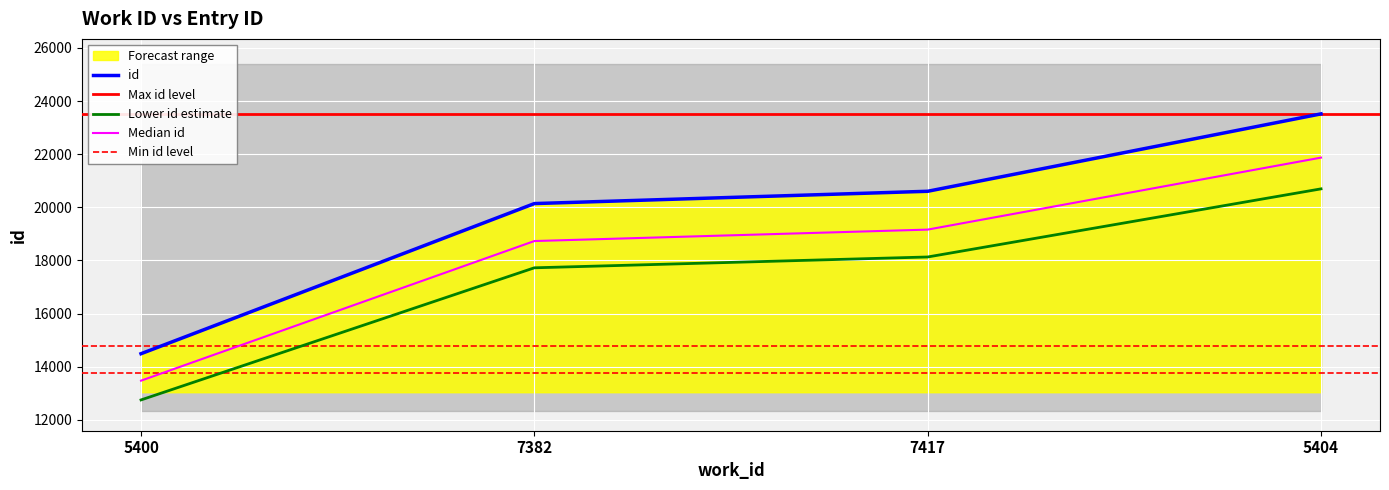

What is the average value?

19689